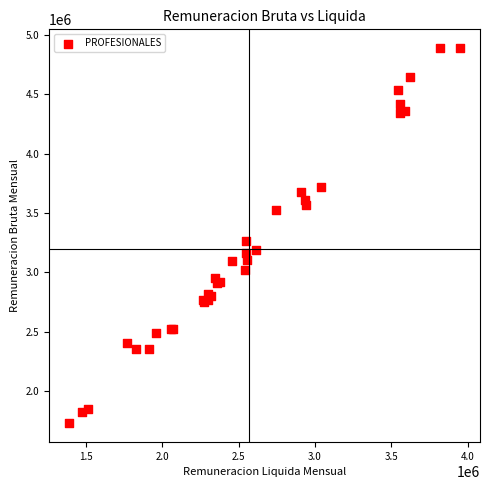

What Y value in the scatter plot is closest to 3308491?

3266054